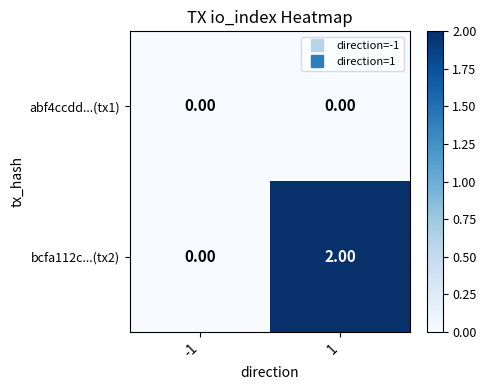

Between -1 and 1, which series saw the biggest shift?

bcfa112c...(tx2)